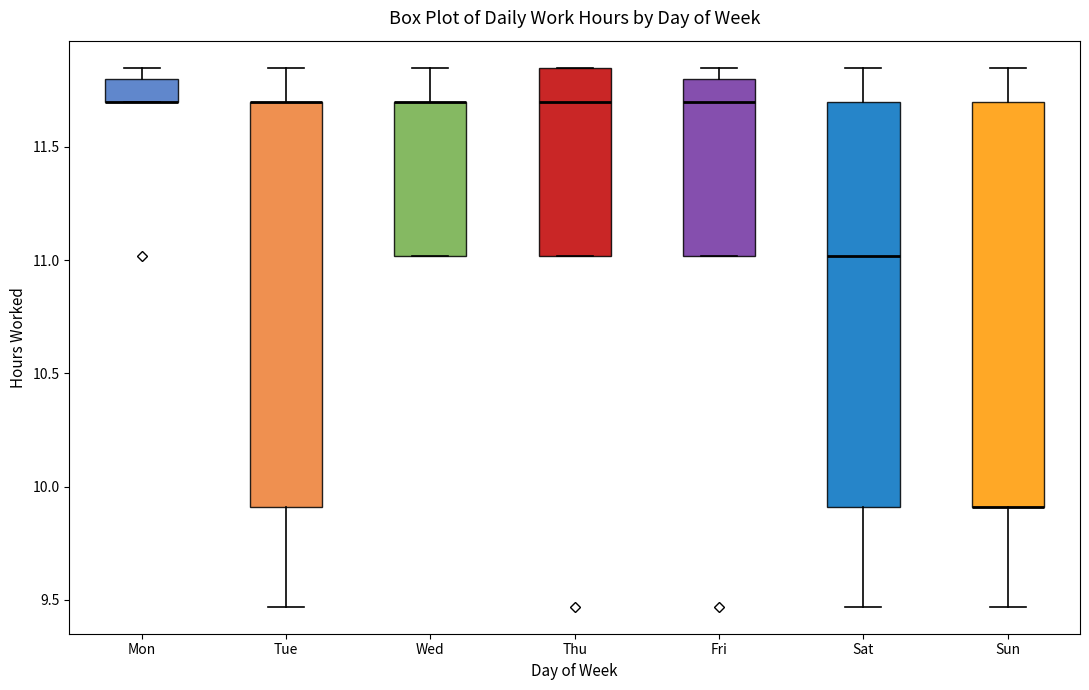

Reading left to right, transcribe this box plot: for each box, give where its median line is, the range the box spans, and where its two whiskers end, as read against the y-axis. The values are not printed on the chart, so give them approximately, as read against the axis.

Mon: median 11.70 (drawn on the box's lower edge), box 11.70 to 11.80, whiskers 11.70 to 11.85
Tue: median 11.70 (drawn on the box's upper edge), box 9.90 to 11.70, whiskers 9.45 to 11.85
Wed: median 11.70 (drawn on the box's upper edge), box 11.00 to 11.70, whiskers 11.00 to 11.85
Thu: median 11.70, box 11.00 to 11.85, whiskers 11.00 to 11.85
Fri: median 11.70, box 11.00 to 11.80, whiskers 11.00 to 11.85
Sat: median 11.00, box 9.90 to 11.70, whiskers 9.45 to 11.85
Sun: median 9.90 (drawn on the box's lower edge), box 9.90 to 11.70, whiskers 9.45 to 11.85